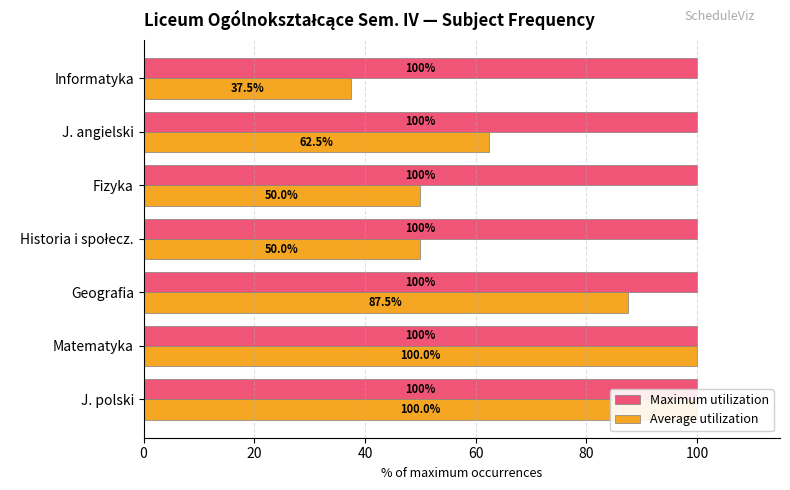

Between 40 and 20, which is larger?

40